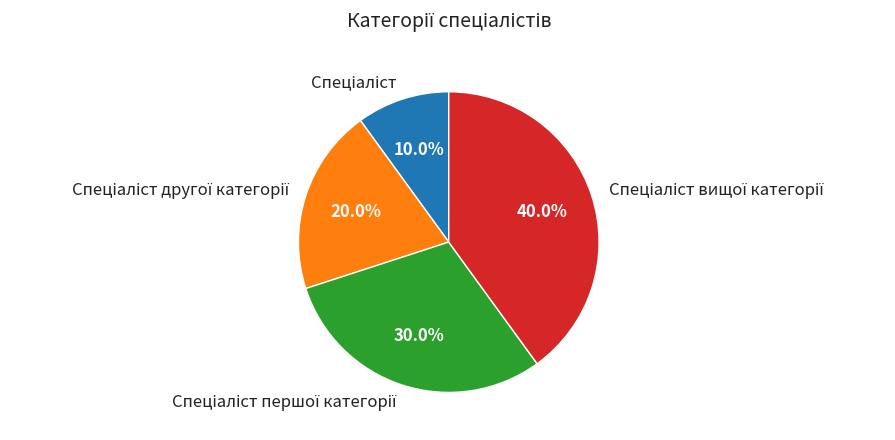

Does any single category account for the majority?

No